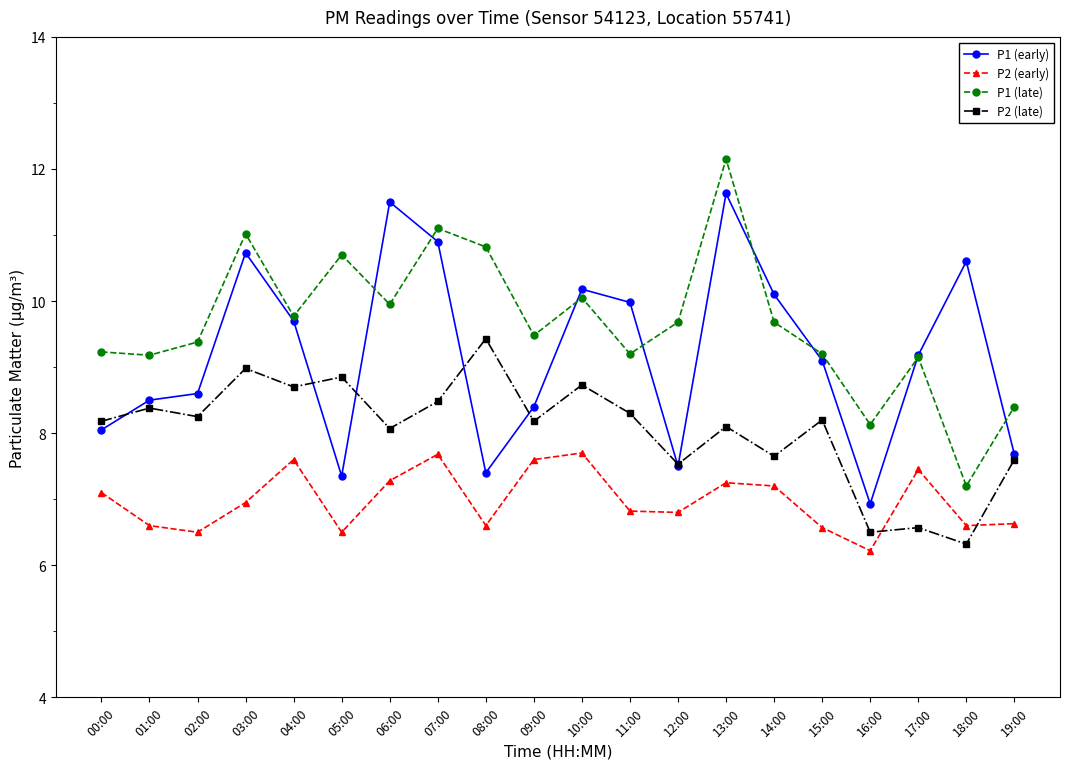

True or false: P2 (early) and P1 (late) cross at least once.

False